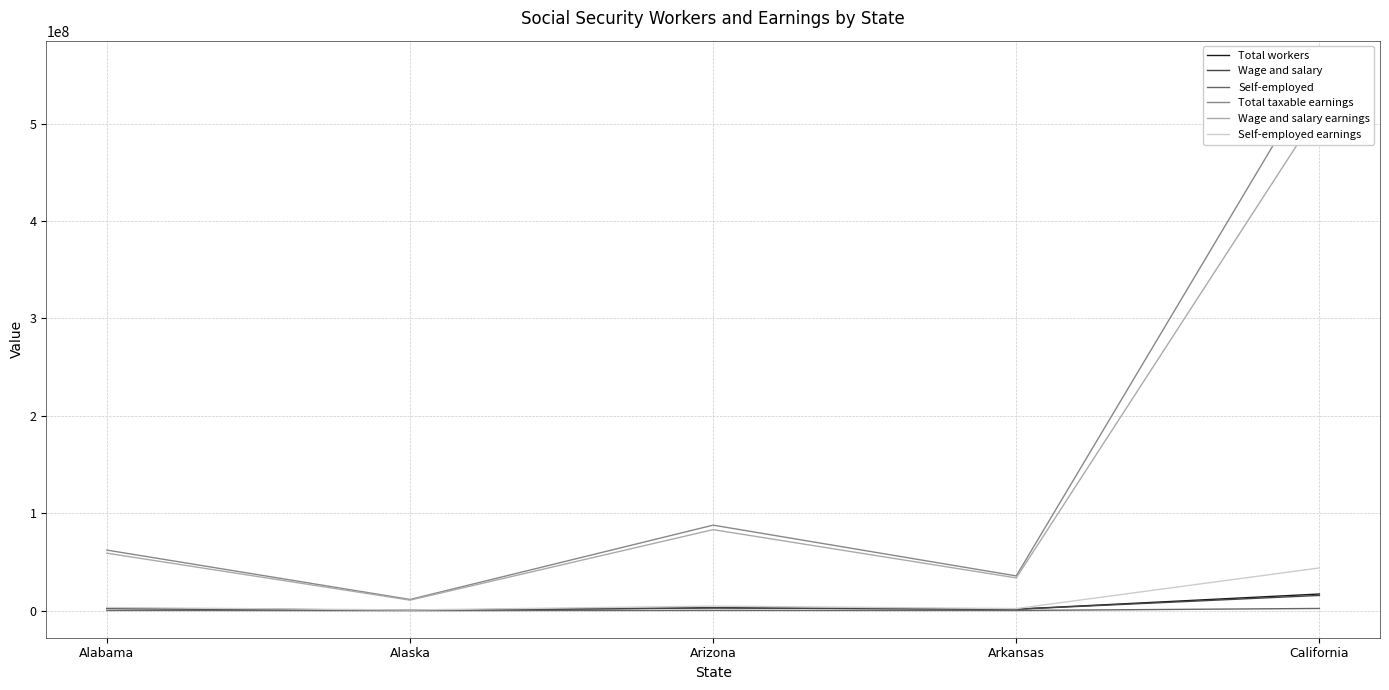

Which has a higher value, California or Arizona?

California